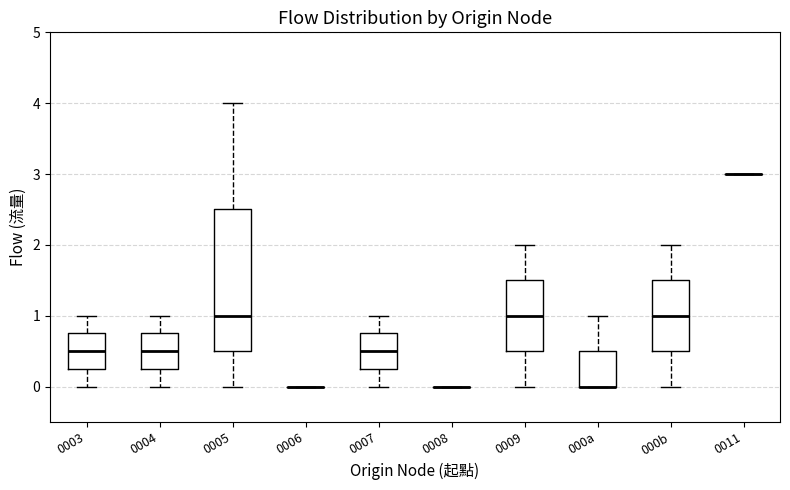

Reading left to right, transcribe this box plot: for each box, give where its median line is, the range the box spans, and where its two whiskers end, as read against the y-axis. The values are not printed on the chart, so give them approximately, as read against the axis.

0003: median 0.5, box 0.3 to 0.8, whiskers 0.0 to 1.0
0004: median 0.5, box 0.3 to 0.8, whiskers 0.0 to 1.0
0005: median 1.0, box 0.5 to 2.5, whiskers 0.0 to 4.0
0006: box collapsed to a line at 0.0, whiskers 0.0 to 0.0
0007: median 0.5, box 0.3 to 0.8, whiskers 0.0 to 1.0
0008: box collapsed to a line at 0.0, whiskers 0.0 to 0.0
0009: median 1.0, box 0.5 to 1.5, whiskers 0.0 to 2.0
000a: median 0.0 (drawn on the box's lower edge), box 0.0 to 0.5, whiskers 0.0 to 1.0
000b: median 1.0, box 0.5 to 1.5, whiskers 0.0 to 2.0
0011: box collapsed to a line at 3.0, whiskers 3.0 to 3.0